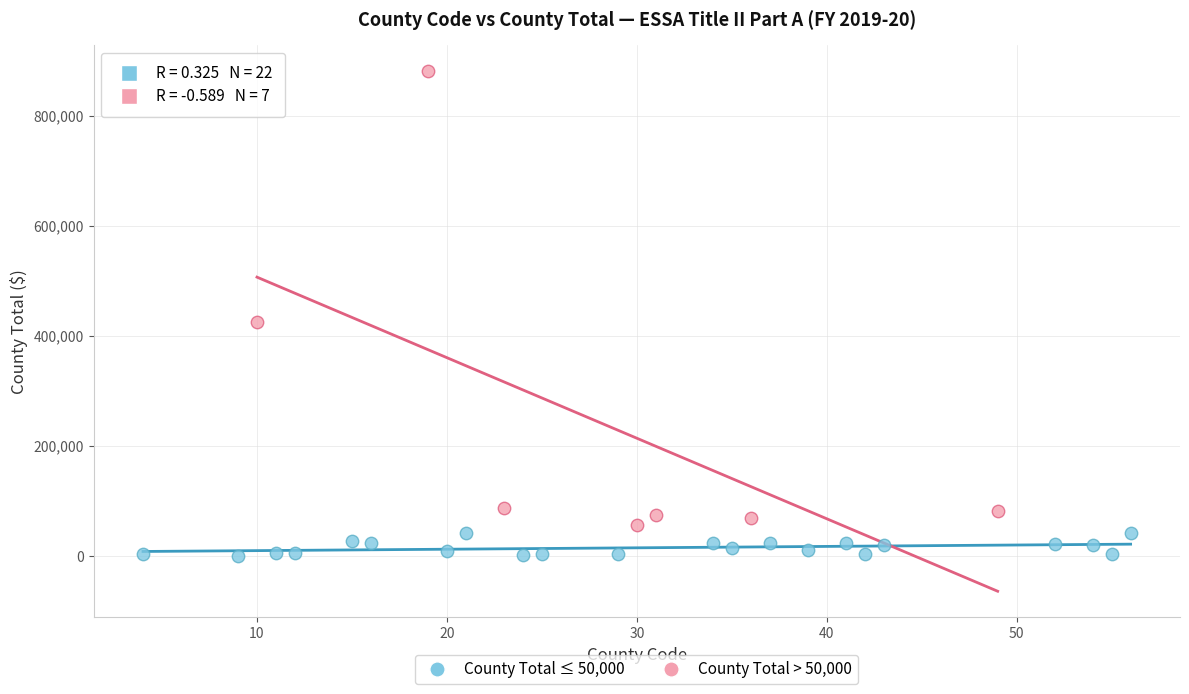

Which series reaches the maximum Y coordinate?

County Total > 50,000